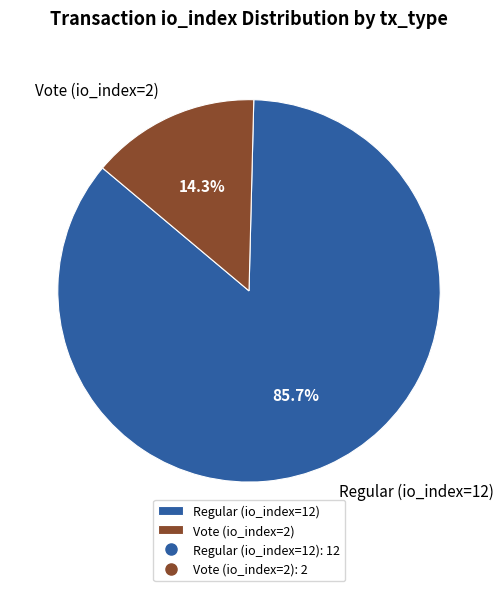

How many slices are in this pie chart?

2